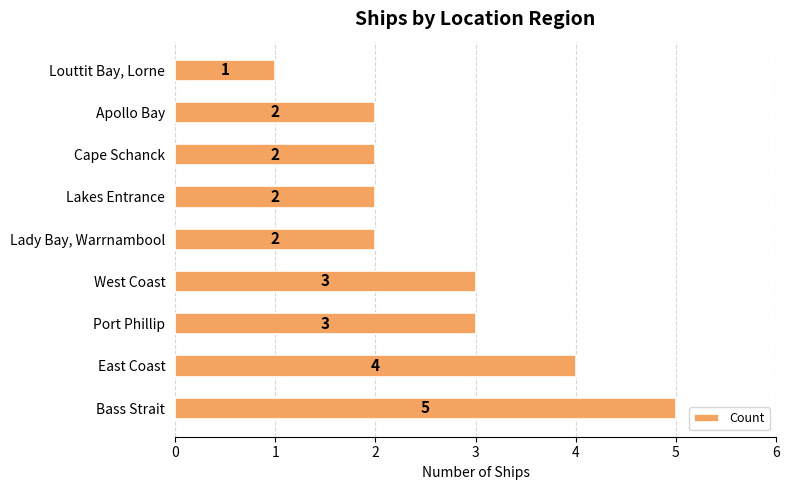

What is the minimum value shown in the chart?

1